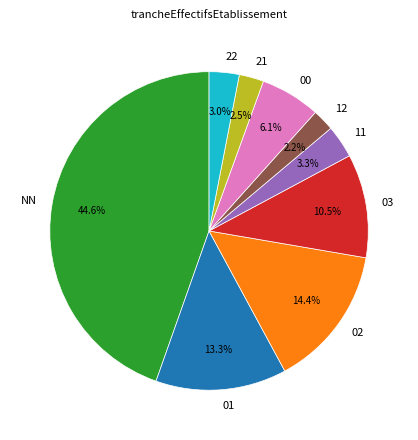

Approximately how many times larger is the value at 12 compared to 11?

0.7